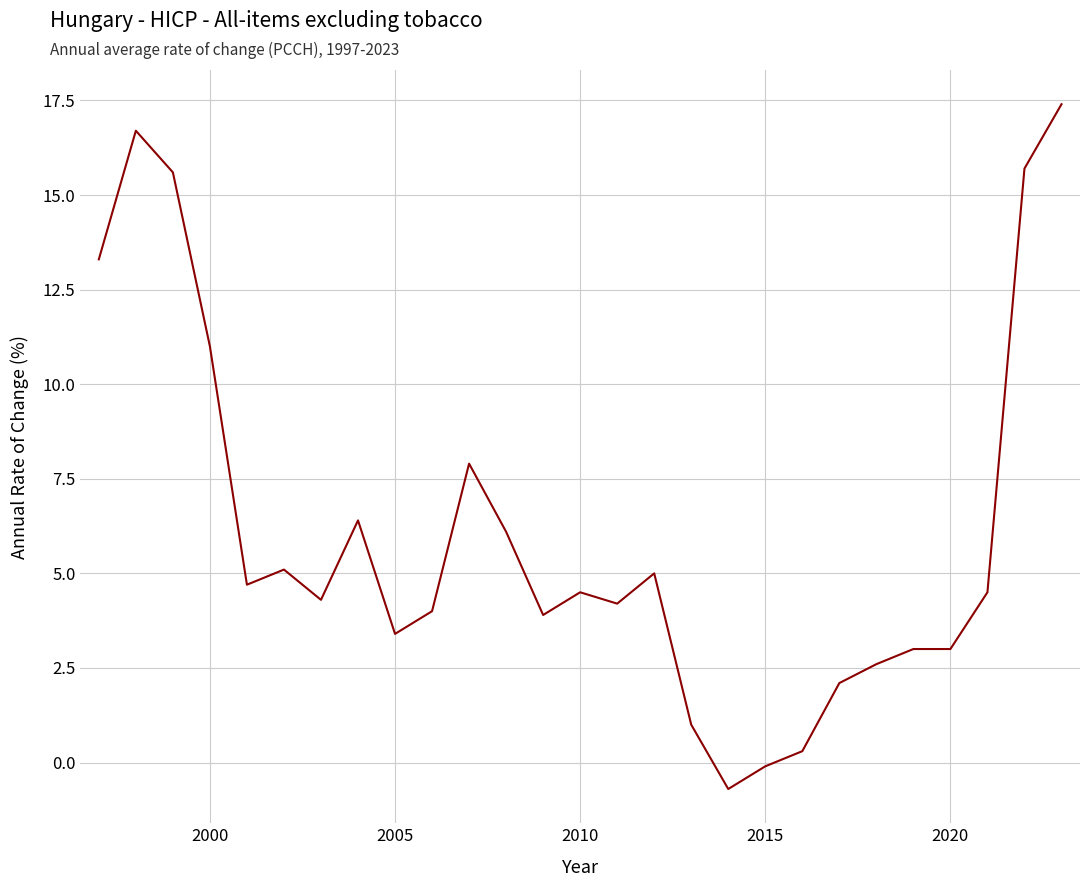

What is the maximum value shown in the chart?

17.4